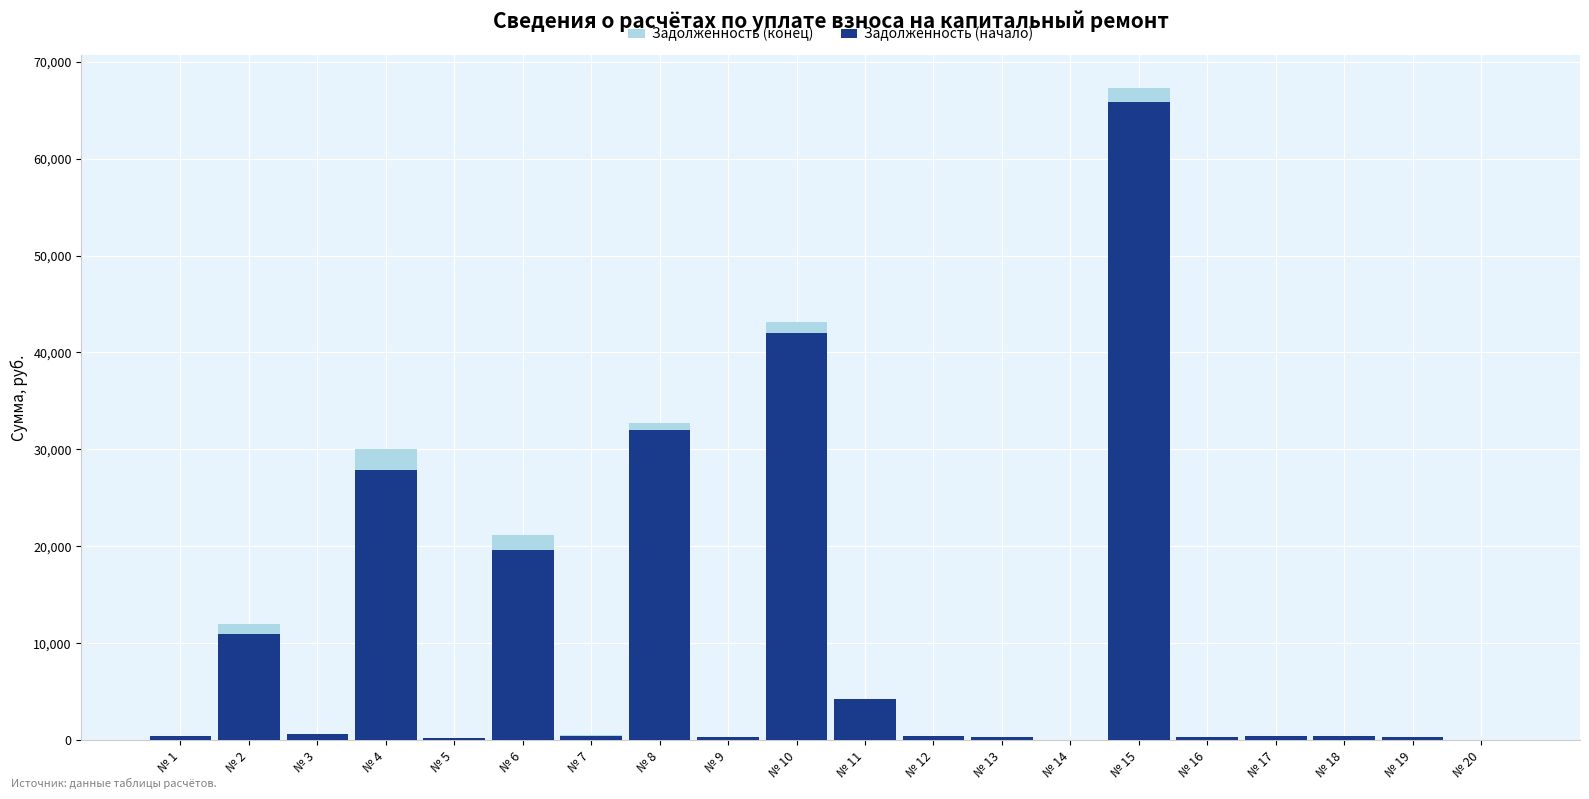

True or false: Задолженность (начало) has a value of 23833.8 at № 10.

False